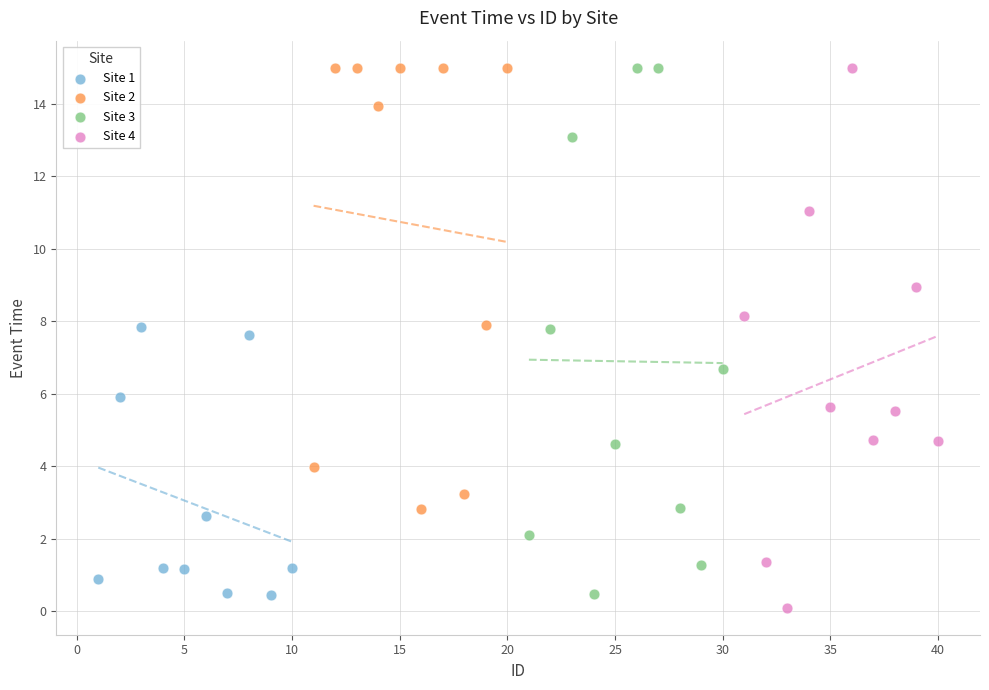

What are all the series names shown in the legend?

Site 1, Site 2, Site 3, Site 4